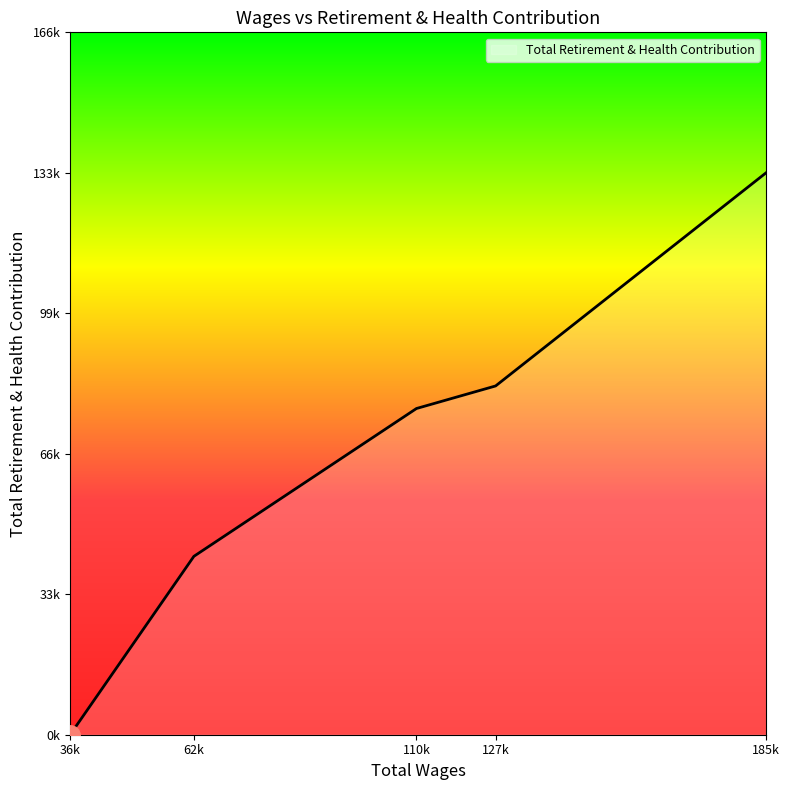

Where is the data nearest to the value 66507?

110k